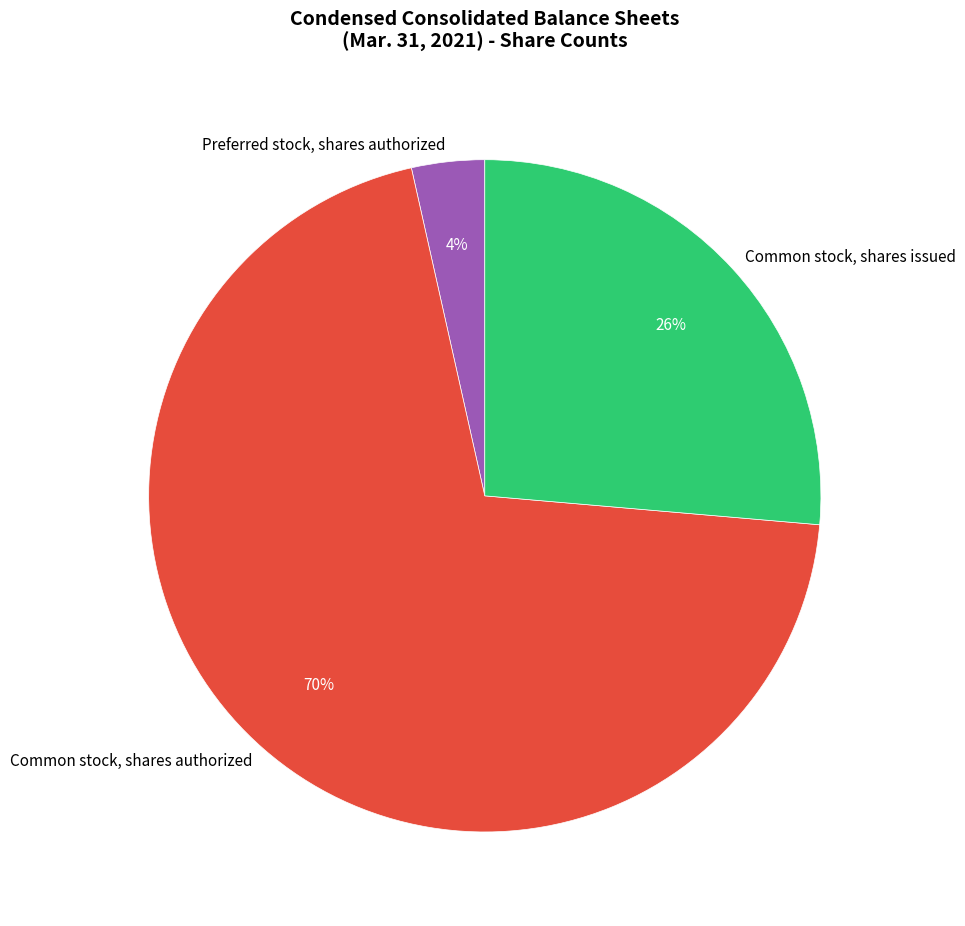

Which slice is the smallest?

Preferred stock, shares authorized